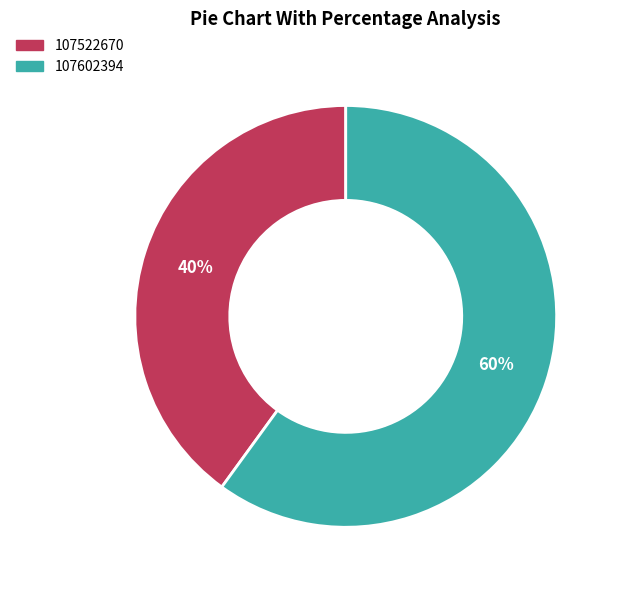

True or false: 107522670 accounts for 26% of the total.

False